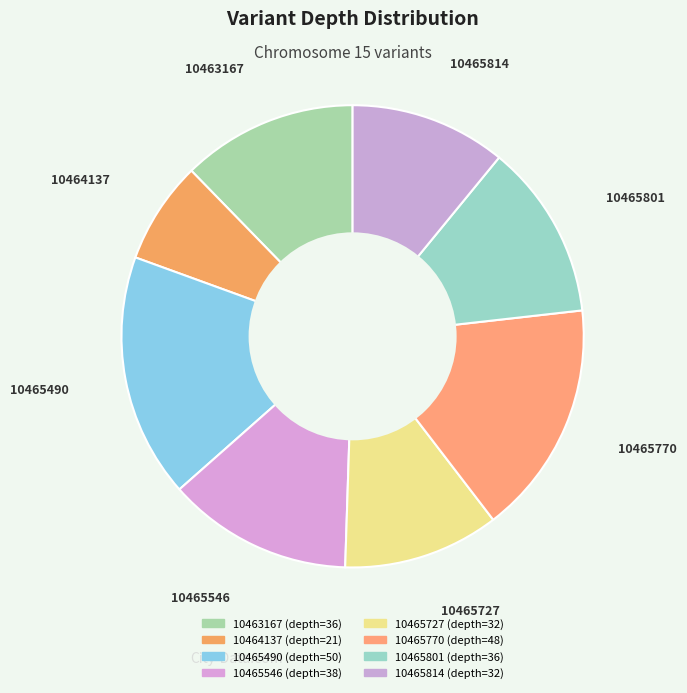

The 10465770 slice represents 16% of the pie. True or false?

True